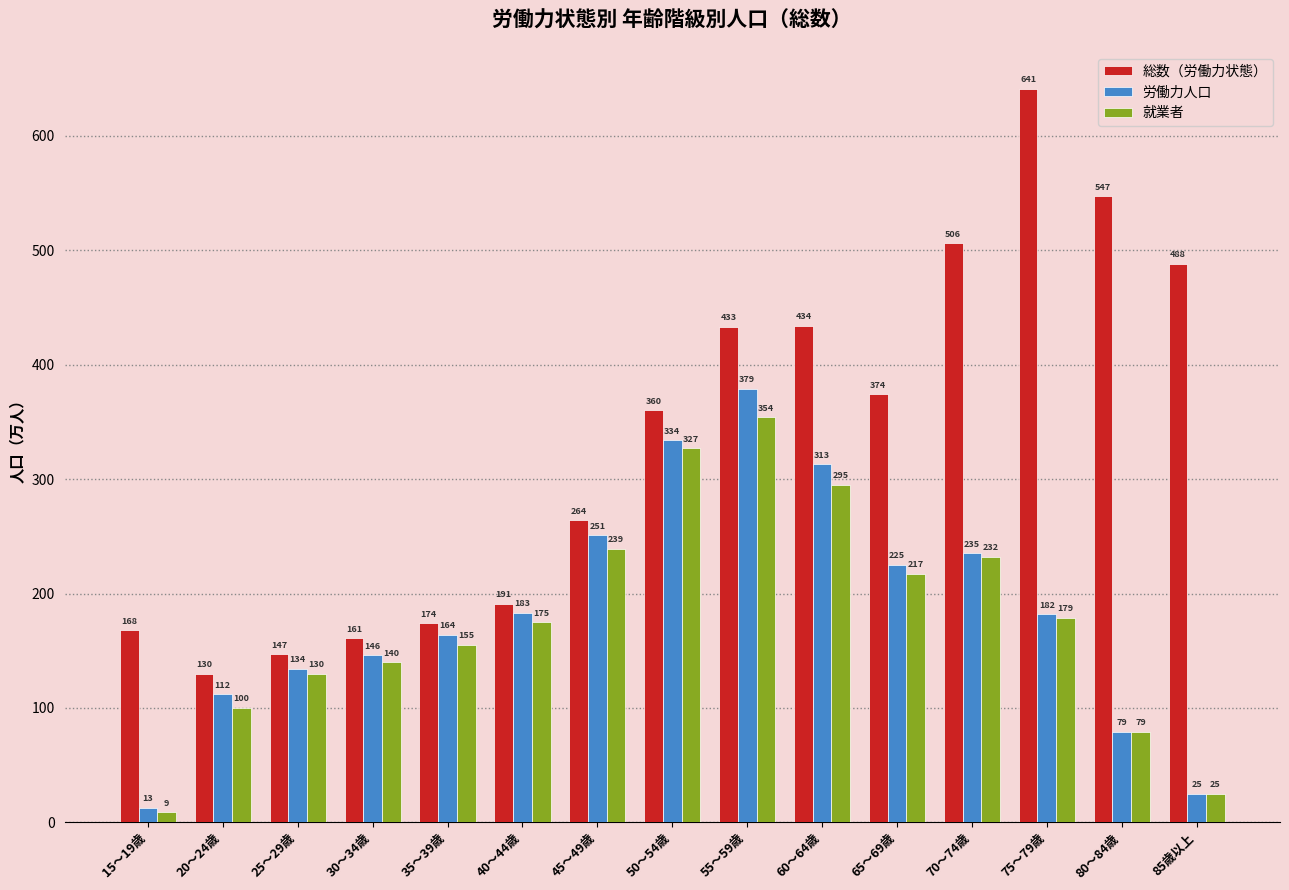

What is the sum of all 総数（労働力状態） values?

5018